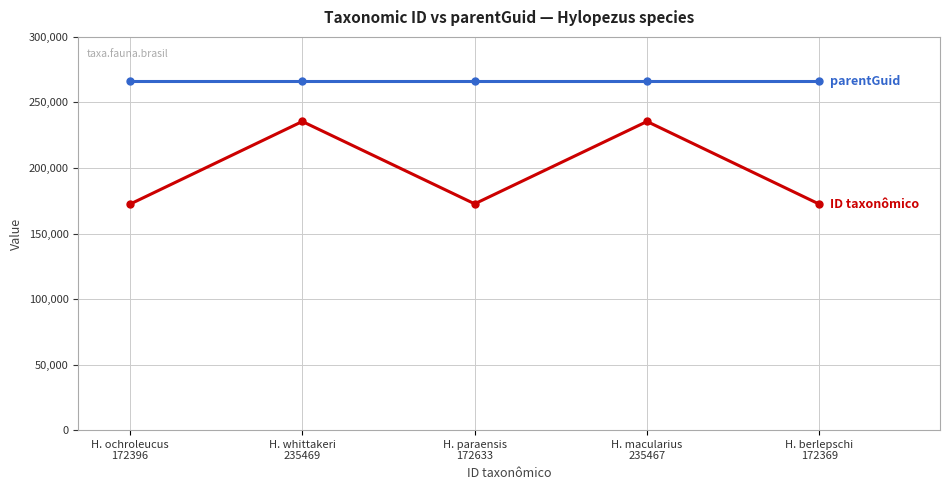

What is the total value across all series at H. ochroleucus
172396?

438396